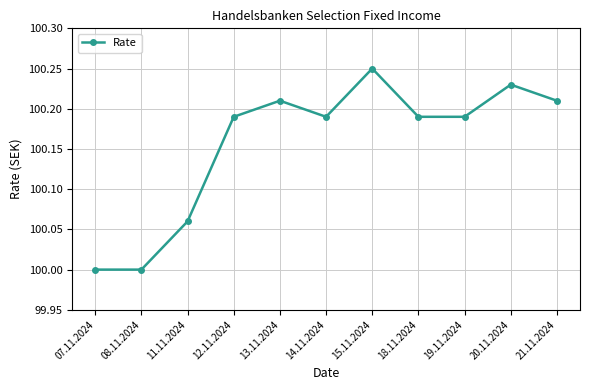

What is the label of the 6th point from the right?

14.11.2024